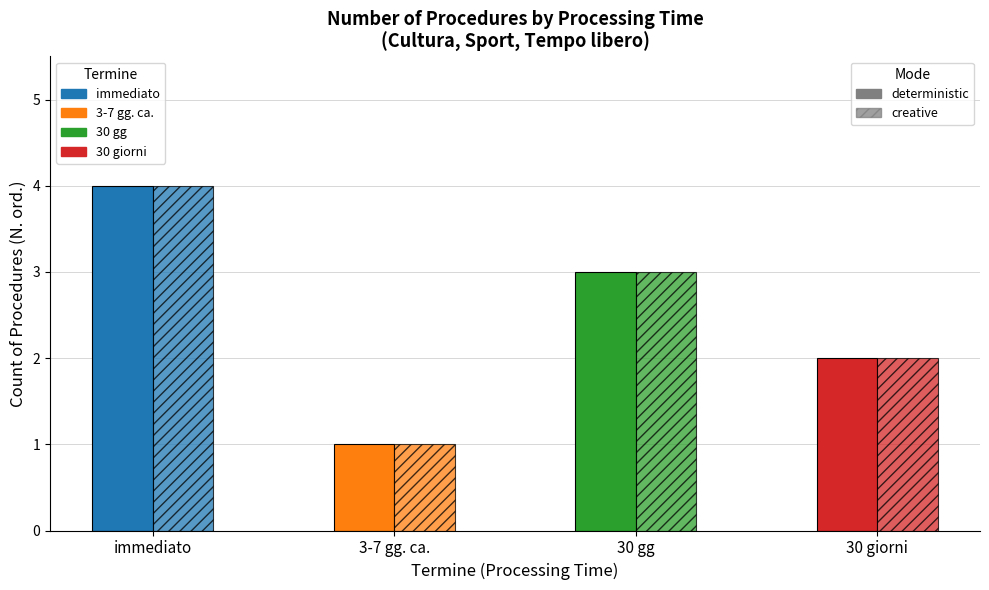

Rank the series at 30 gg from highest to lowest value.

deterministic, creative